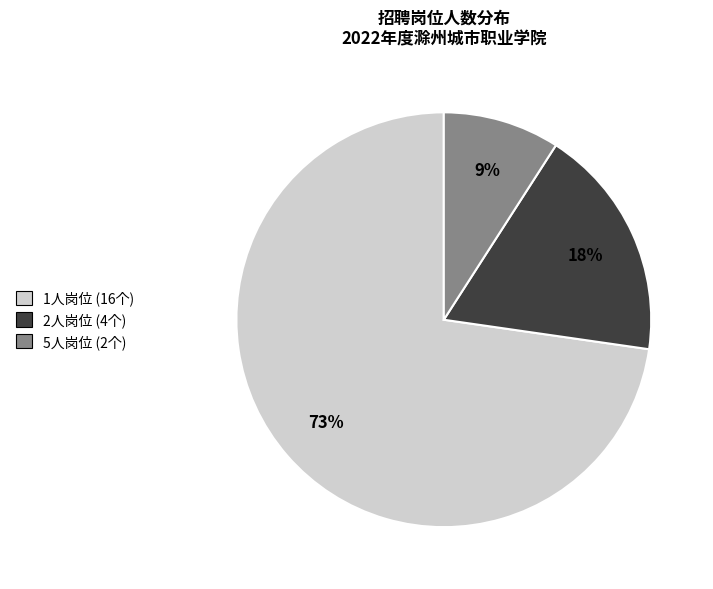

Does any single category account for the majority?

Yes